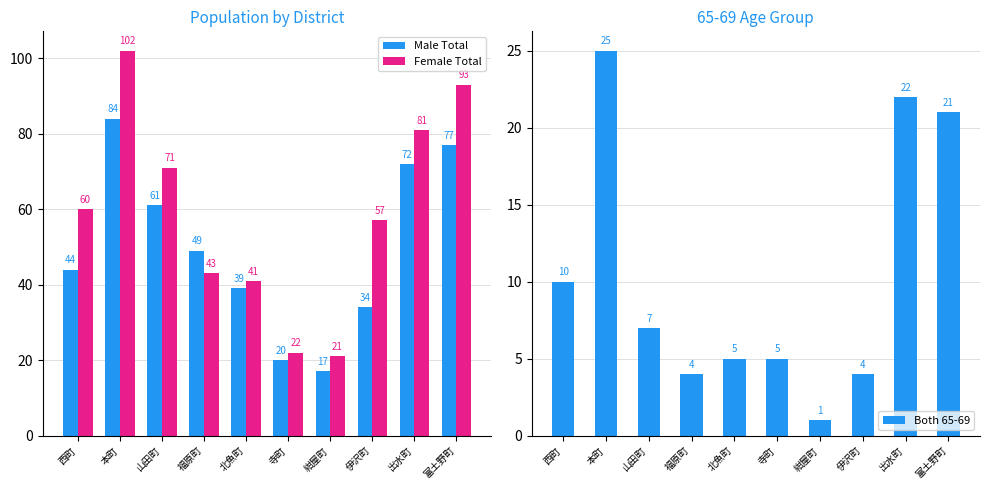

What is the difference between the Female Total values at 紺屋町 and 福原町?

22